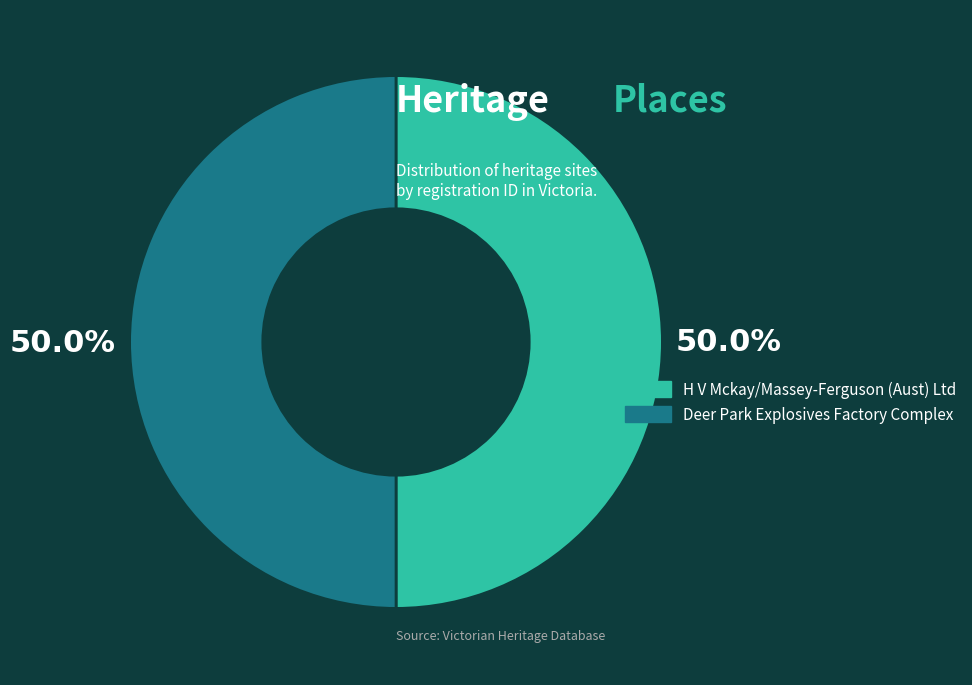

To the nearest percent, what is the average slice percentage?

50%